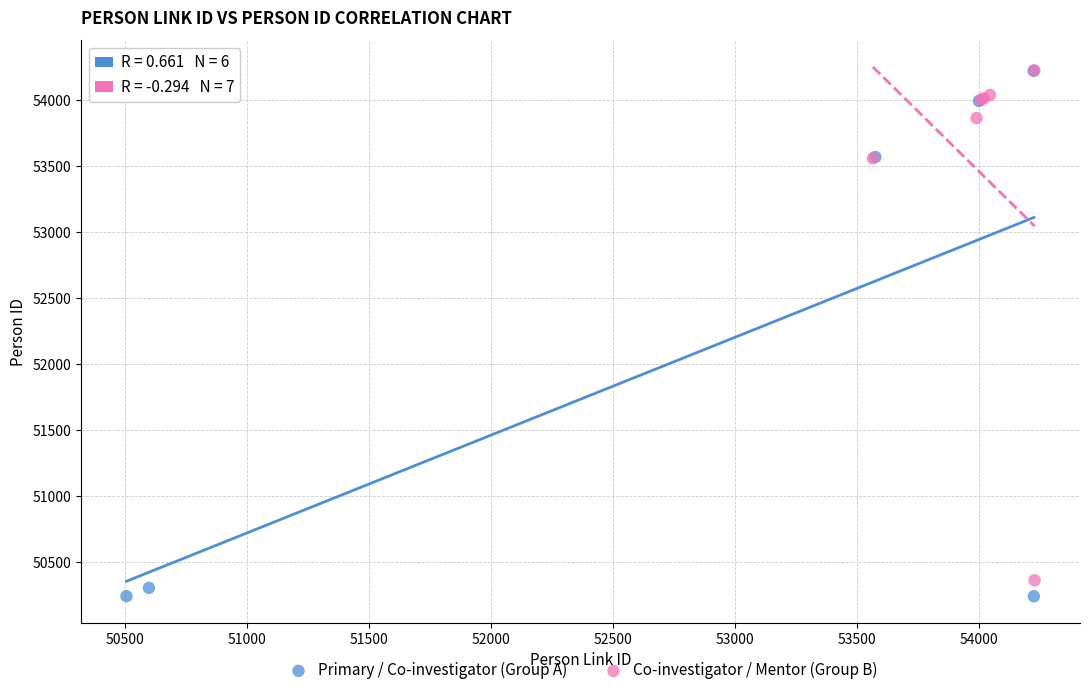

What are all the series names shown in the legend?

Primary / Co-investigator (Group A), Co-investigator / Mentor (Group B)